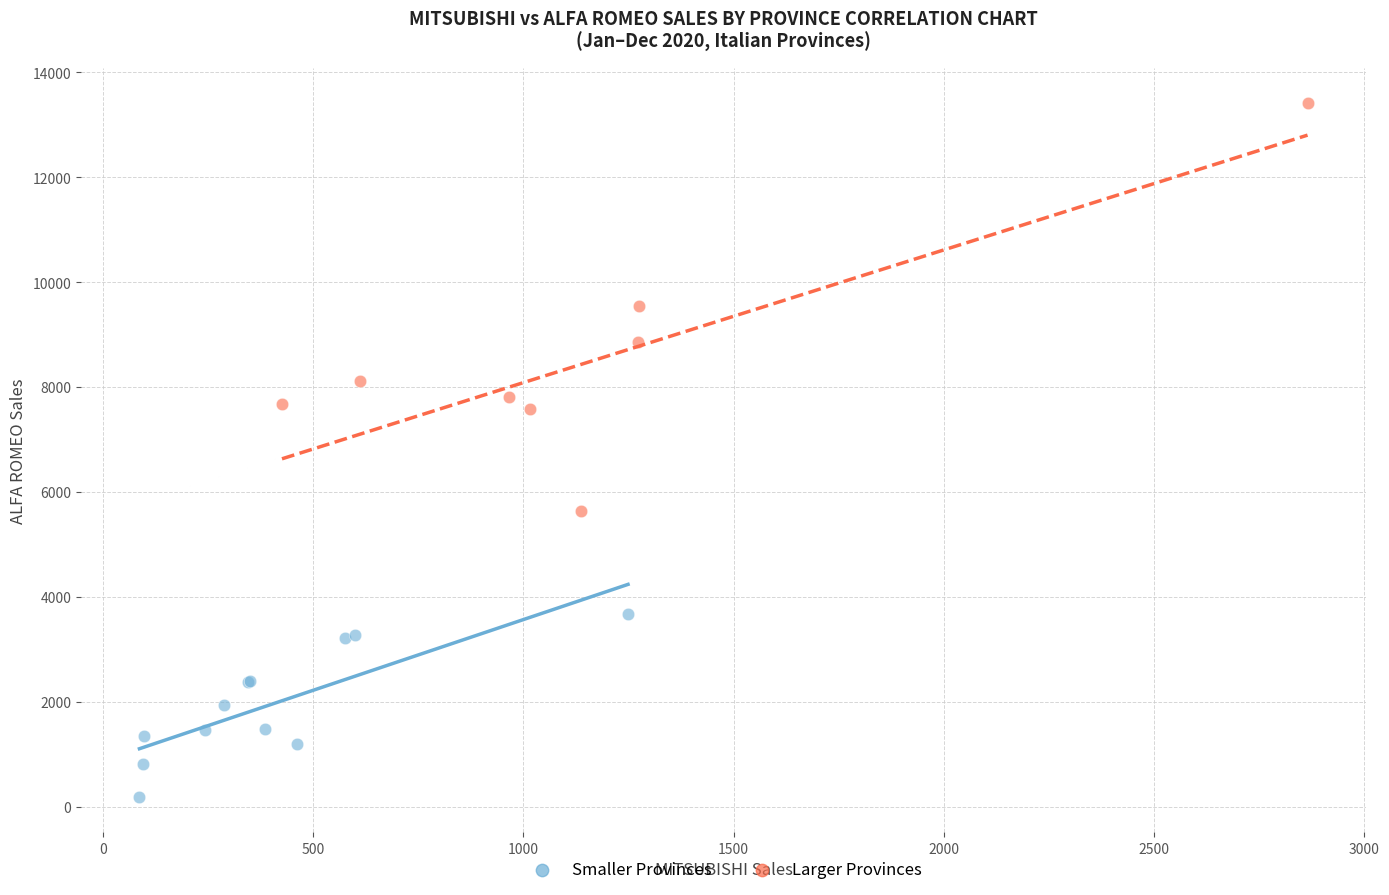

Which series contains the highest Y value?

Larger Provinces